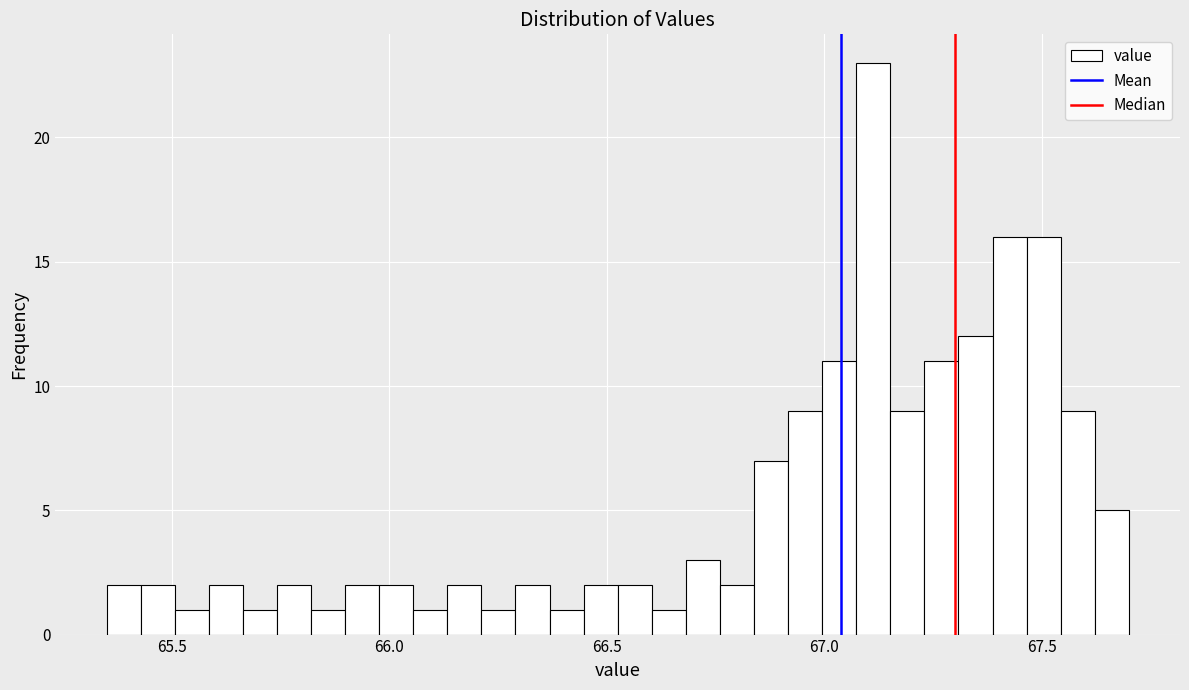

Read against the x-axis, roughly where is the centre of the tallest bar?

67.10